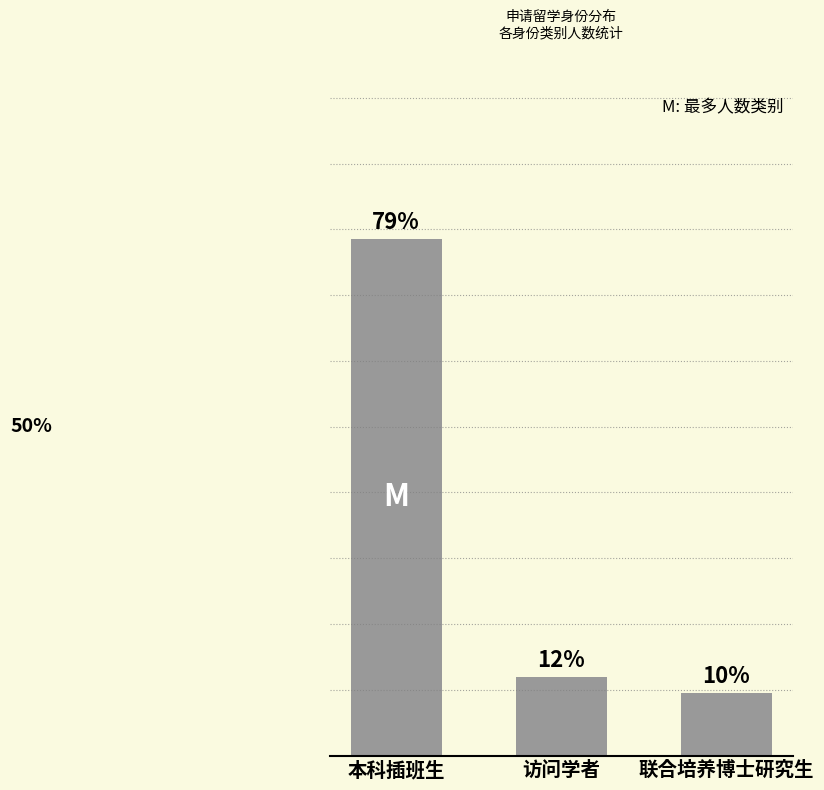

What is the label of the 2nd bar from the right?

访问学者